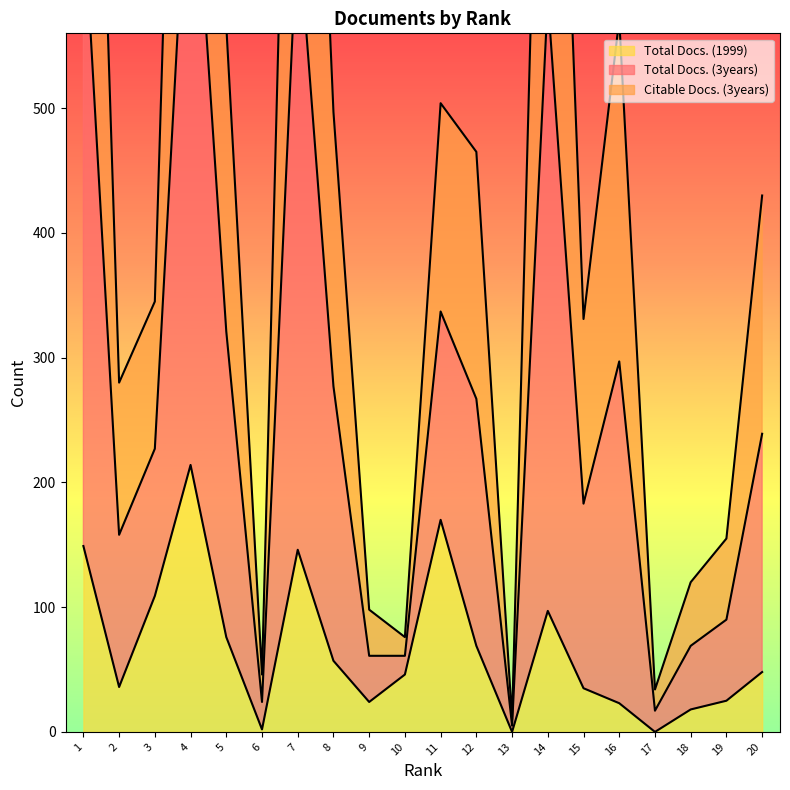

What is the difference between the highest and lowest values at 11?

334